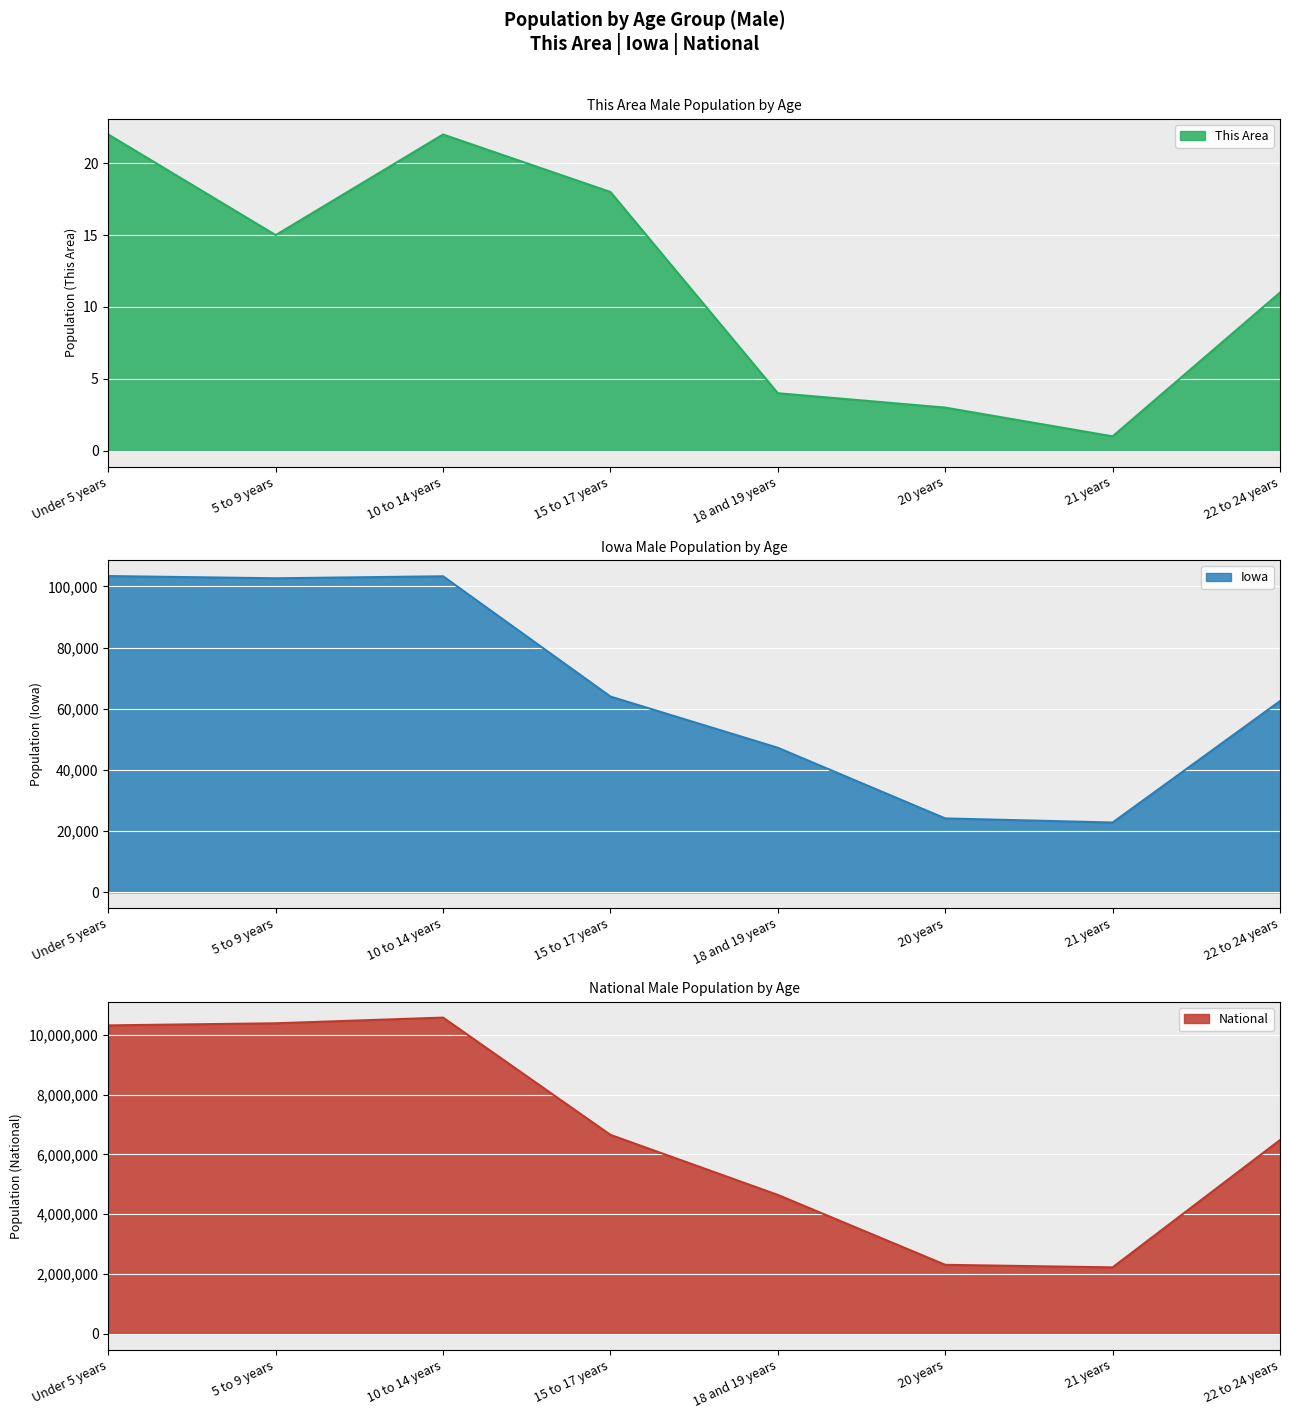

True or false: National and This Area cross at least once.

False